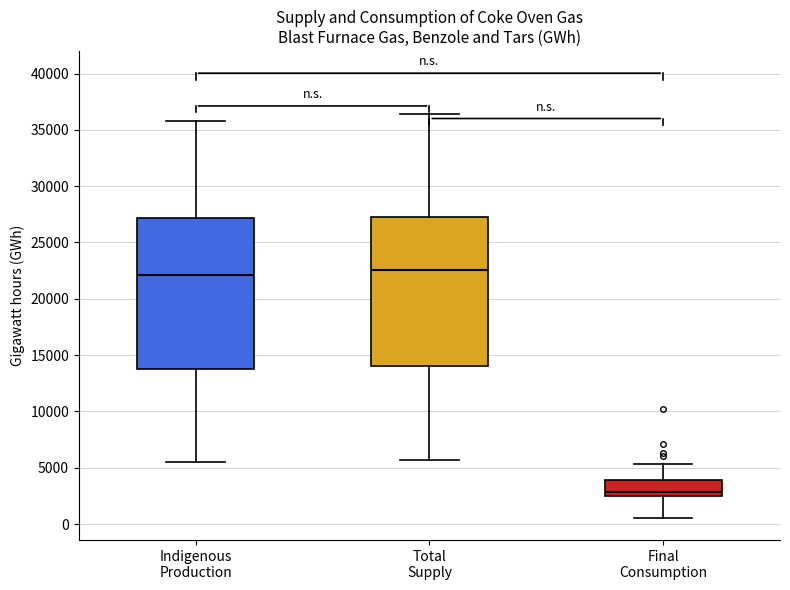

Reading left to right, transcribe this box plot: for each box, give where its median line is, the range the box spans, and where its two whiskers end, as read against the y-axis. The values are not printed on the chart, so give them approximately, as read against the axis.

Indigenous Production: median 22000, box 14000 to 27000, whiskers 5500 to 36000
Total Supply: median 22500, box 14000 to 27000, whiskers 5500 to 36500
Final Consumption: median 3000, box 2500 to 4000, whiskers 500 to 5500